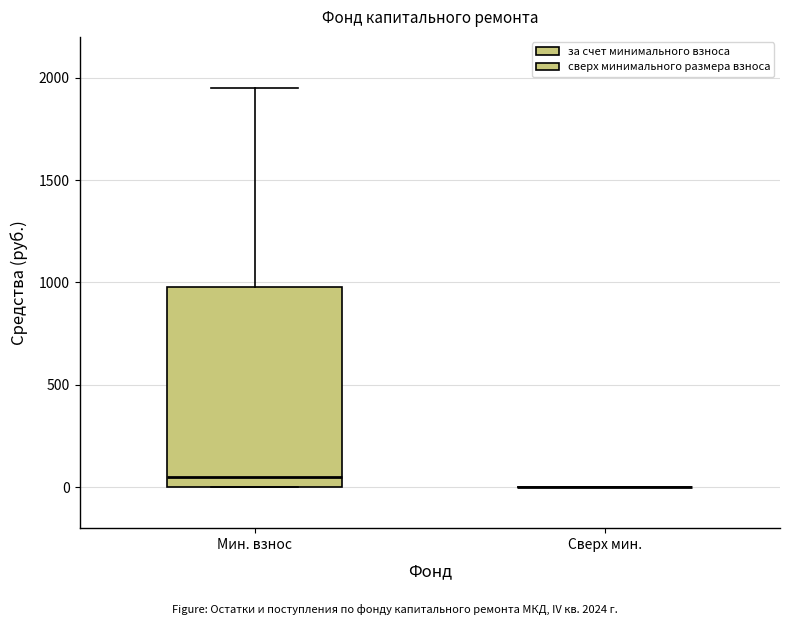

Reading left to right, read every box against the y-axis: the position of its median line, the range the box covers, and the ends of its whiskers. The values are not printed on the chart, so give them approximately, as read against the axis.

Мин. взнос: median 50, box 0 to 1000, whiskers 0 to 1950
Сверх мин.: box collapsed to a line at 0, whiskers 0 to 0